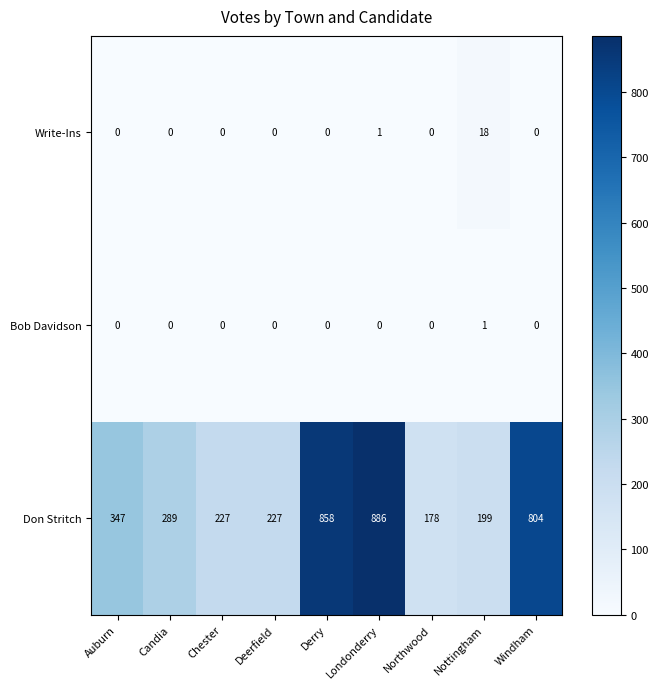

At which label is Write-Ins closest to 9?

Londonderry